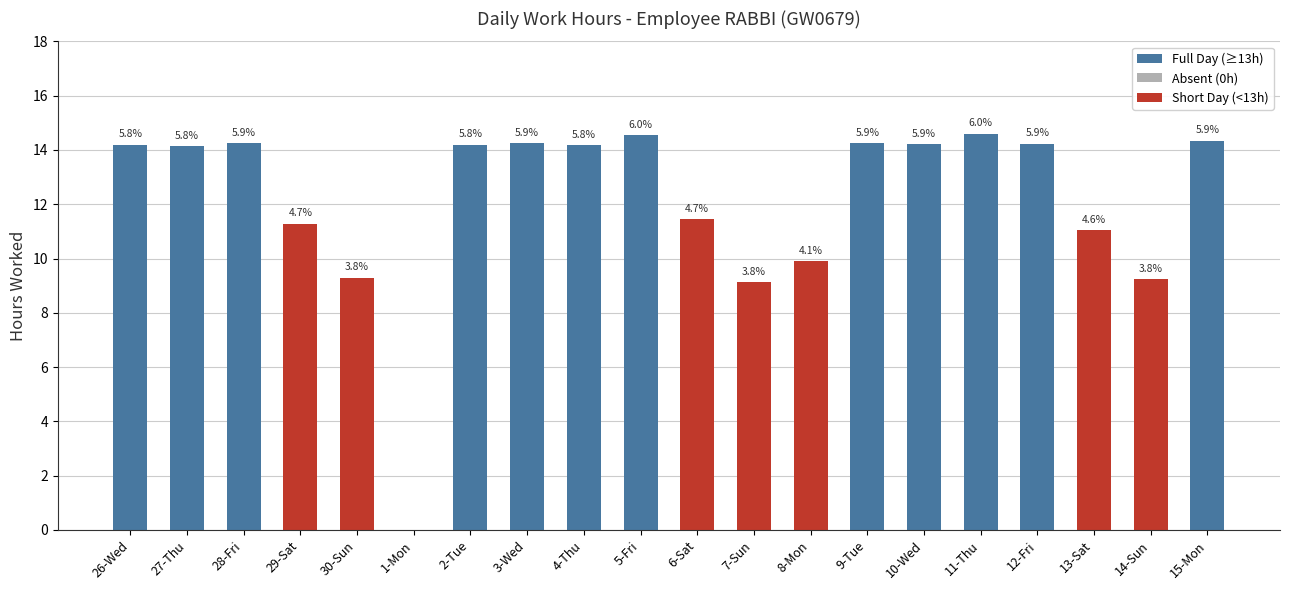

How many data points are less than 14?

8